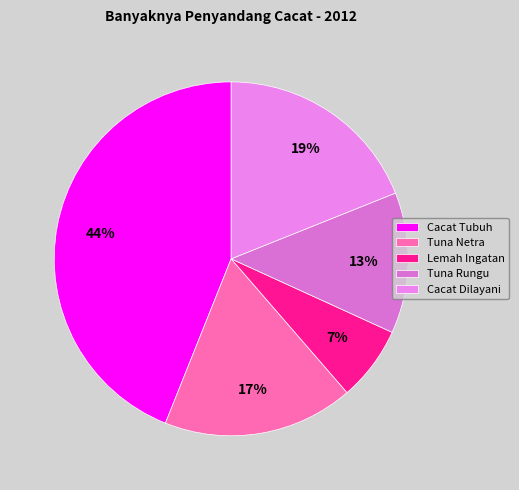

Which has a higher value, Tuna Rungu or Tuna Netra?

Tuna Netra